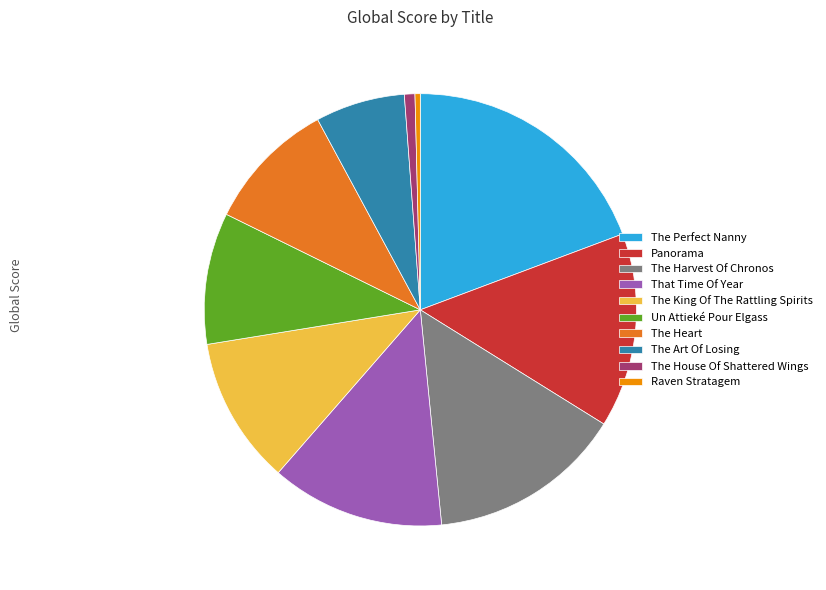

Is it true that The House Of Shattered Wings is 1% of the pie?

True